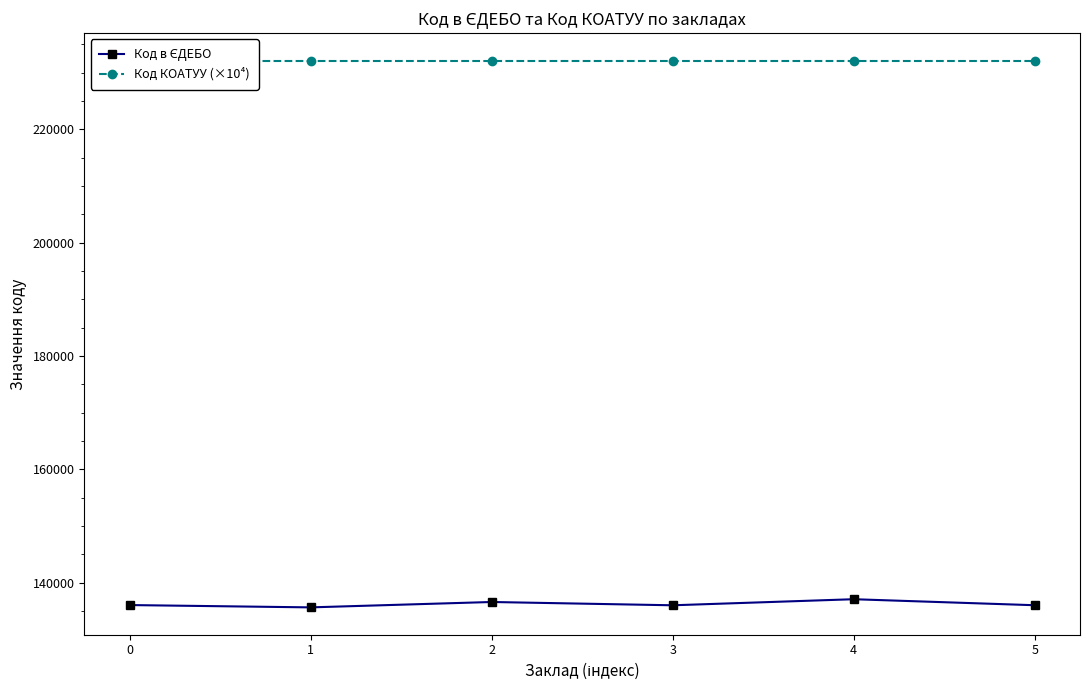

Between 3 and 4, which series saw the biggest shift?

Код в ЄДЕБО